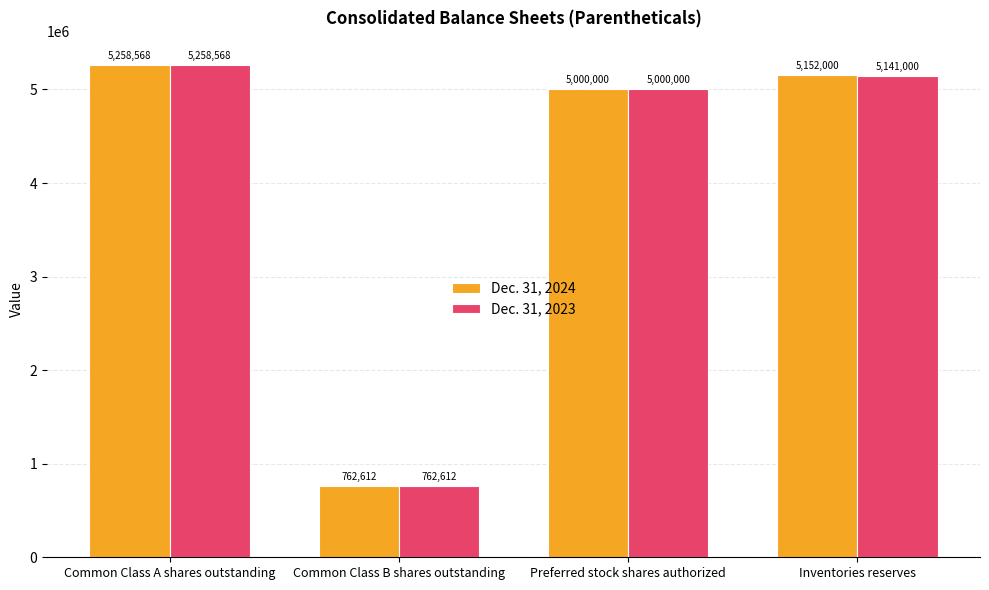

What is the value of the Dec. 31, 2023 bar at the 3rd from the left?

5000000